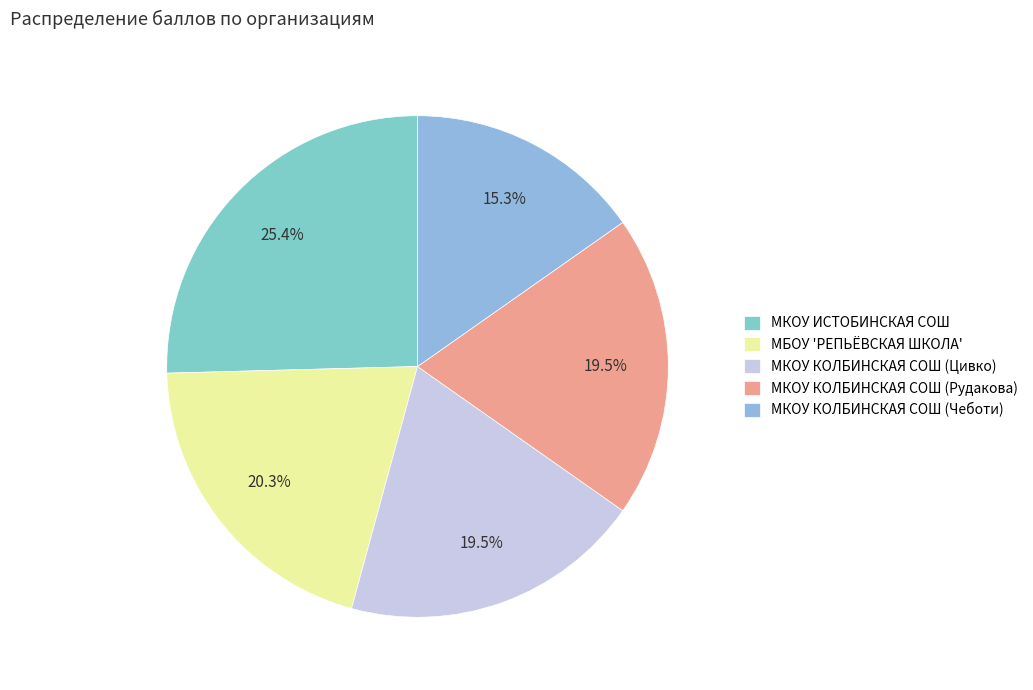

What is the change in value from МБОУ 'РЕПЬЁВСКАЯ ШКОЛА' to МКОУ КОЛБИНСКАЯ СОШ (Цивко)?

-1